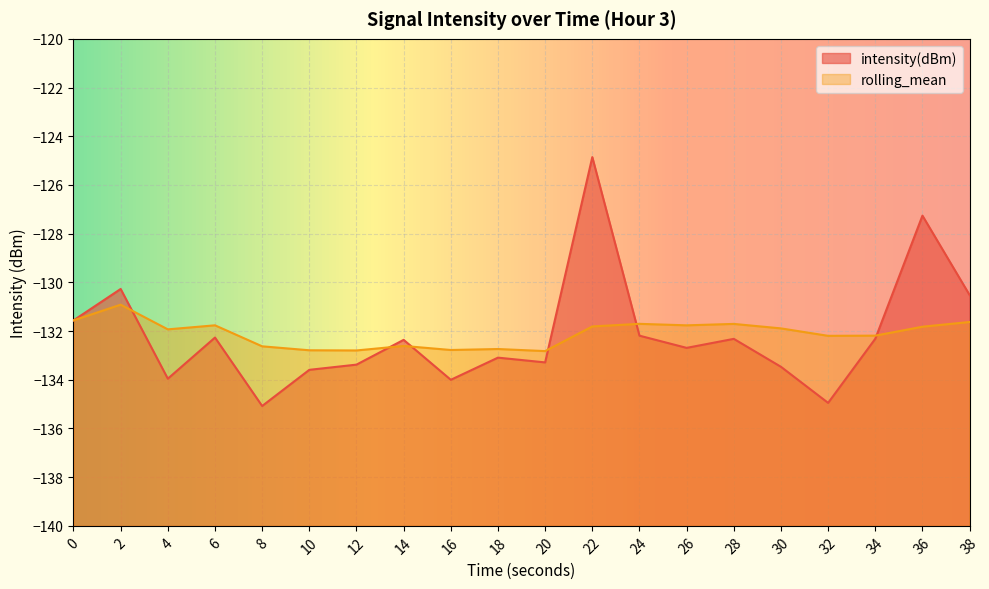

Which has a higher value, 28 or 12?

28